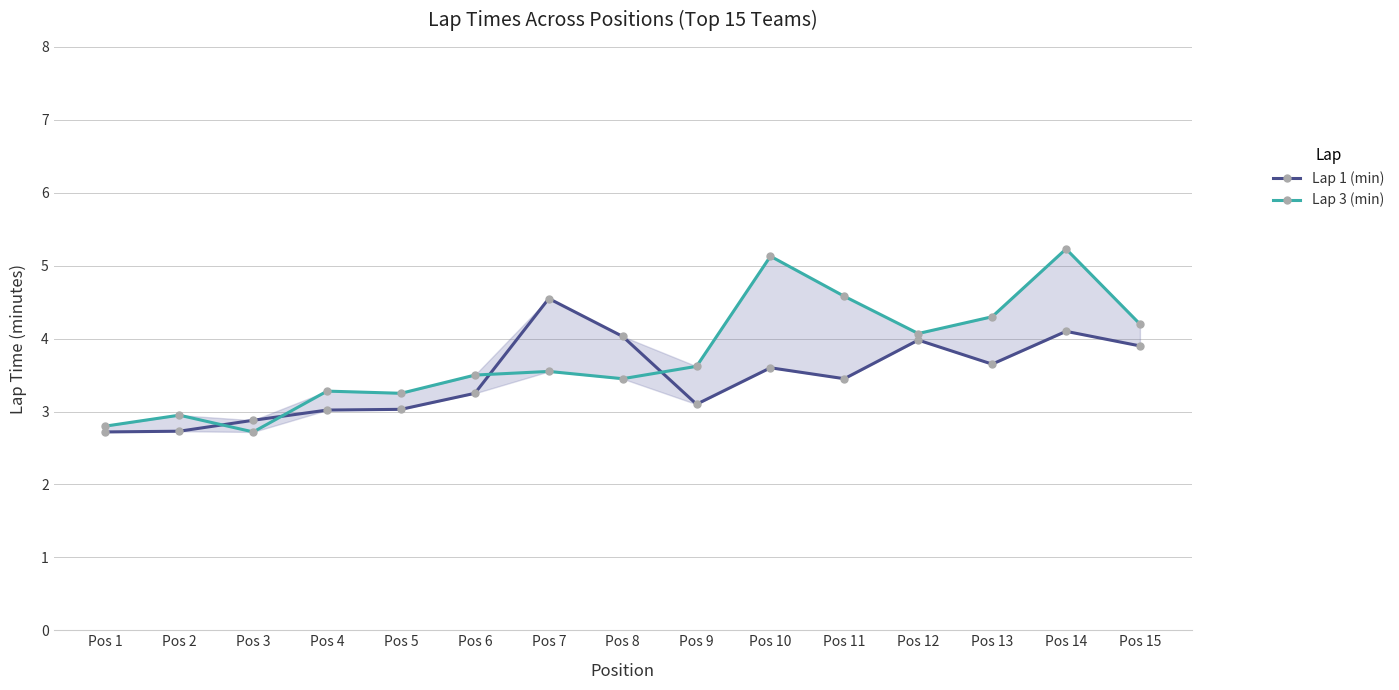

True or false: Lap 1 (min) and Lap 3 (min) intersect in this chart.

True